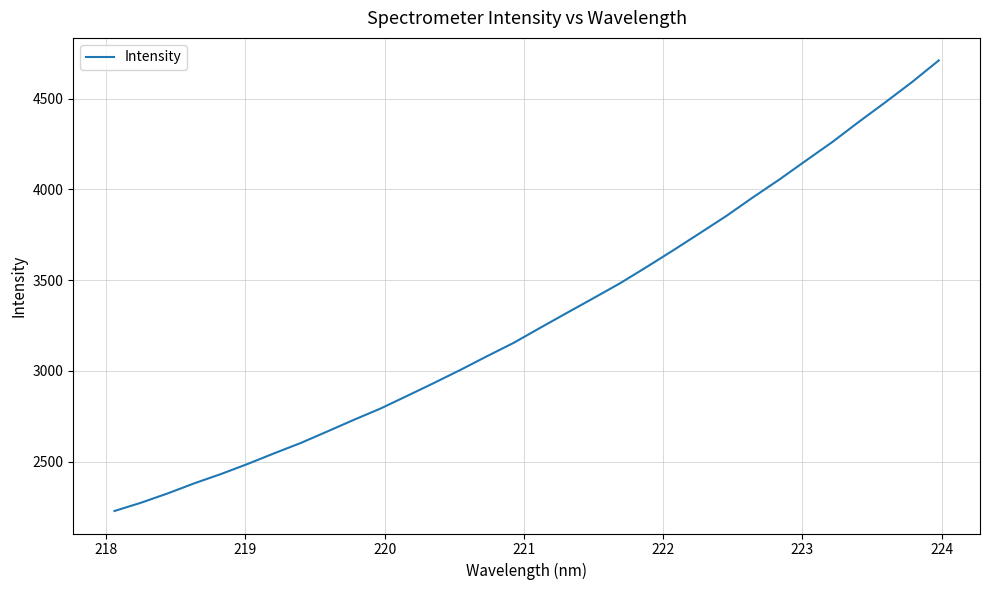

What is the maximum value shown in the chart?

4711.3